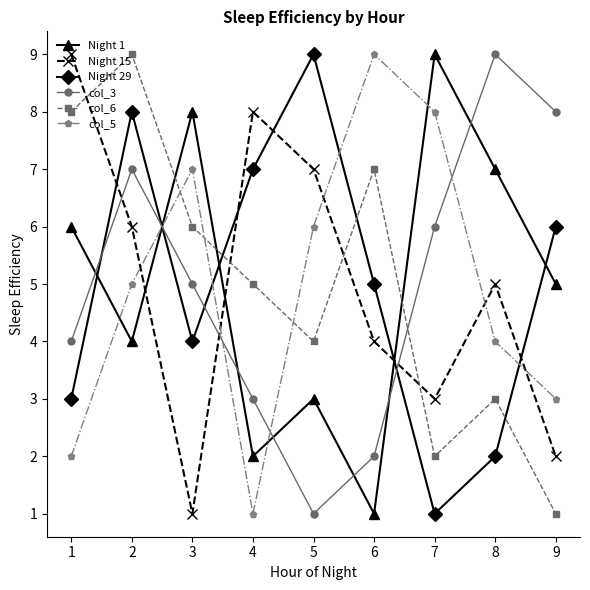

At 6, list the series in order from smallest to largest.

Night 1, col_3, Night 15, Night 29, col_6, col_5